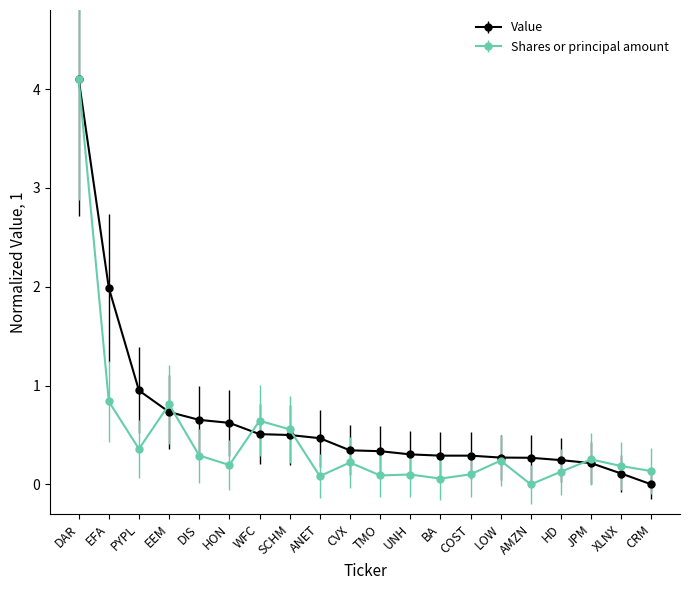

What is the value of the Shares or principal amount point at the 1st from the left?

4.1